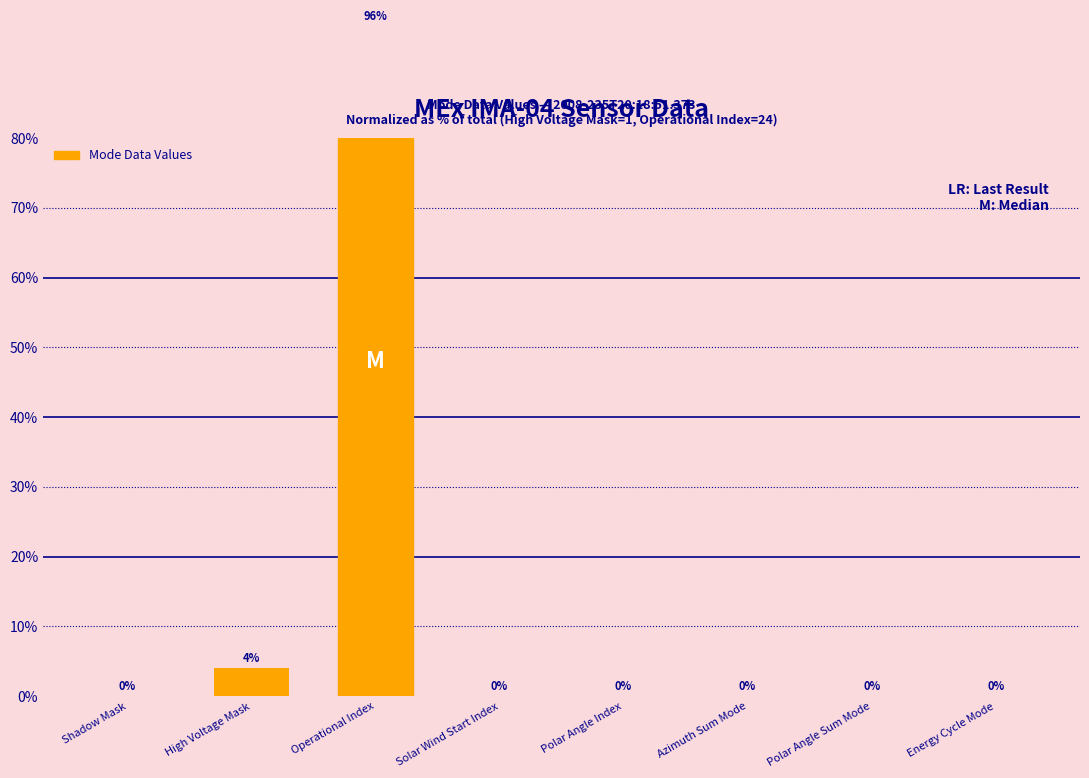

Is it true that the value at Polar Angle Index is 0?

True